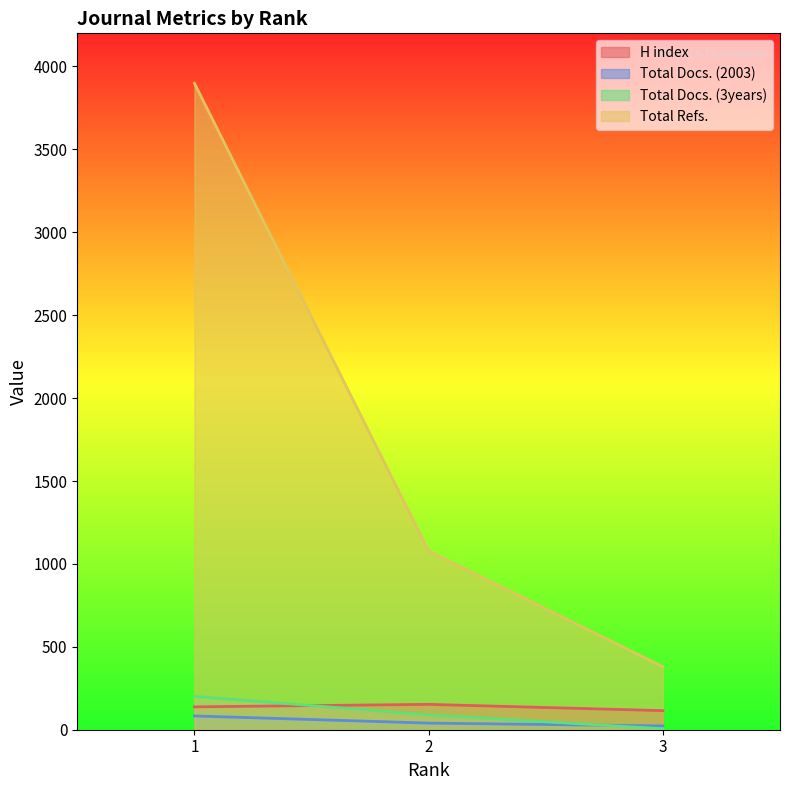

Which series has the largest range (max minus min)?

Total Refs.